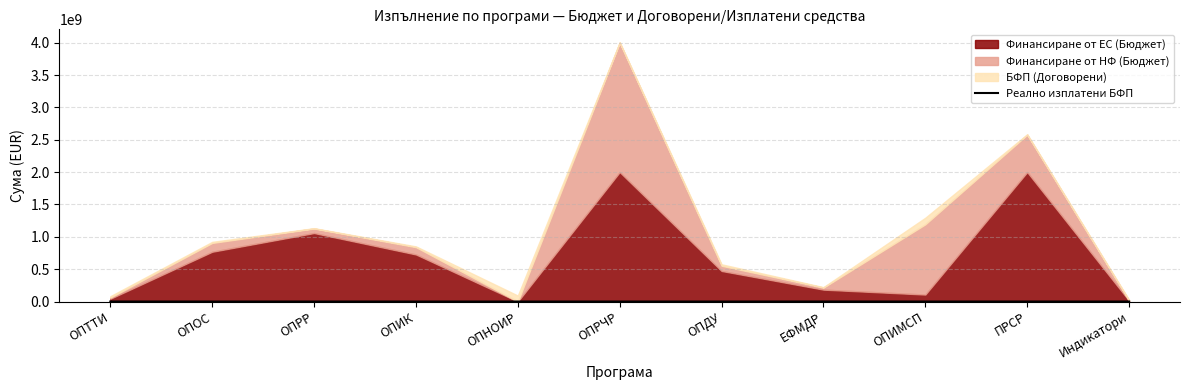

Does the chart have visible grid lines?

Yes